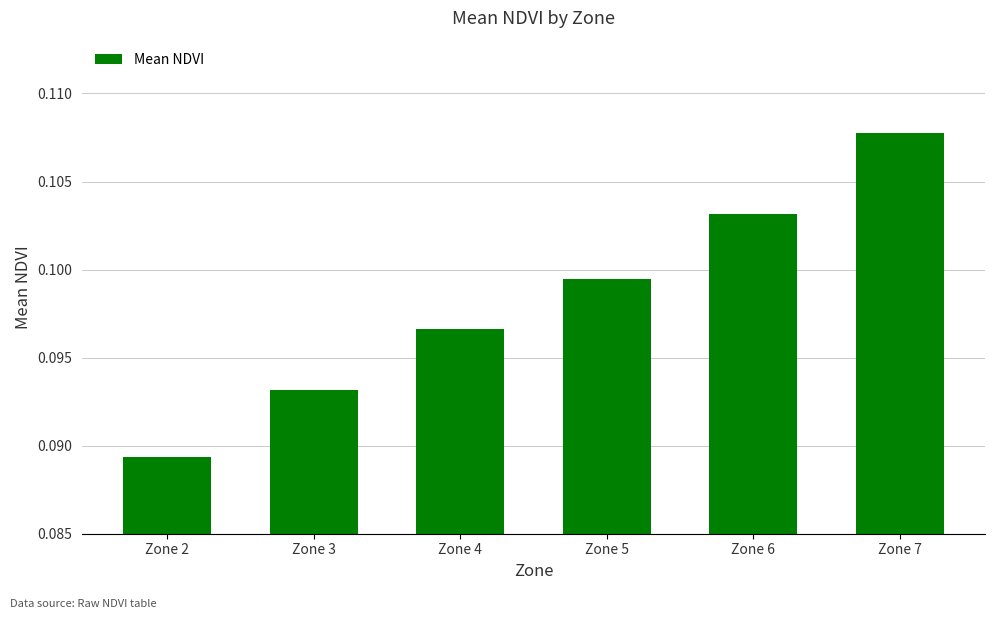

Which has a higher value, Zone 5 or Zone 4?

Zone 5